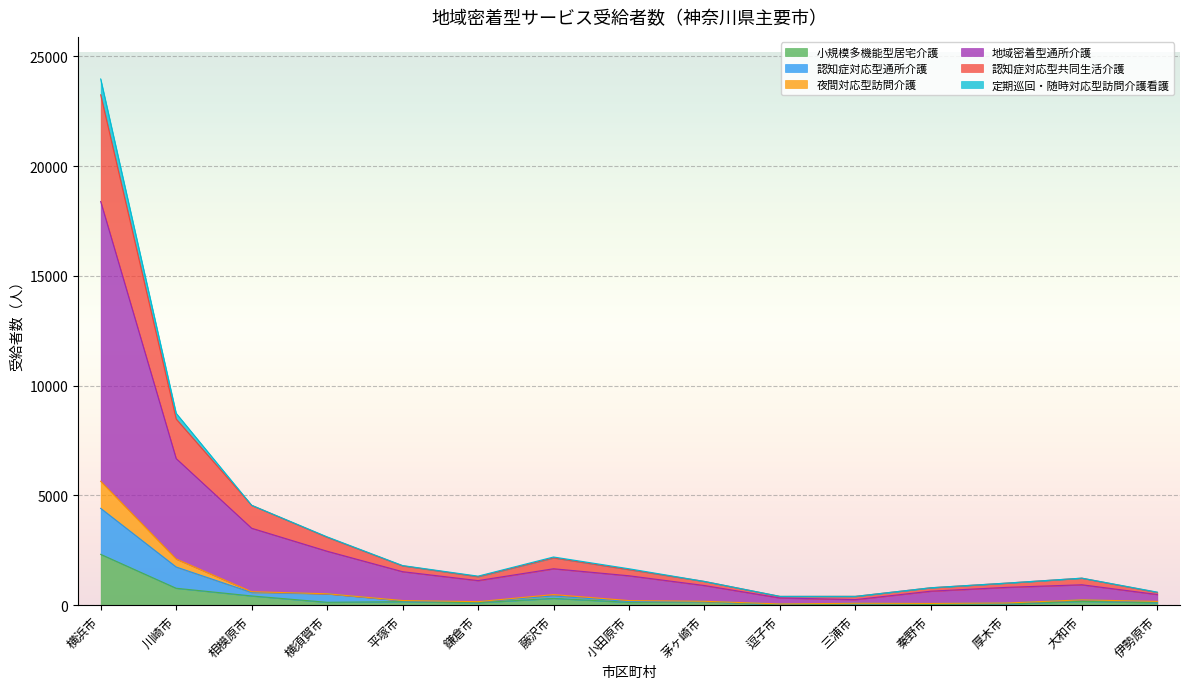

Reading left to right, list all the values displayed in this chart.

小規模多機能型居宅介護: 2316	771	420	131	160	111	310	129	162	15	59	37	52	173	112
認知症対応型通所介護: 4411	1739	577	519	197	161	420	172	173	56	87	79	99	243	152
夜間対応型訪問介護: 5645	2104	613	520	212	161	482	209	177	56	87	79	99	243	171
地域密着型通所介護: 18390	6680	3506	2458	1526	1120	1659	1339	895	329	254	638	811	930	486
認知症対応型共同生活介護: 23252	8482	4548	3095	1793	1299	2156	1619	1080	398	401	793	1004	1229	580
定期巡回・随時対応型訪問介護看護: 23973	8744	4553	3113	1805	1323	2195	1659	1081	401	401	794	1005	1232	594